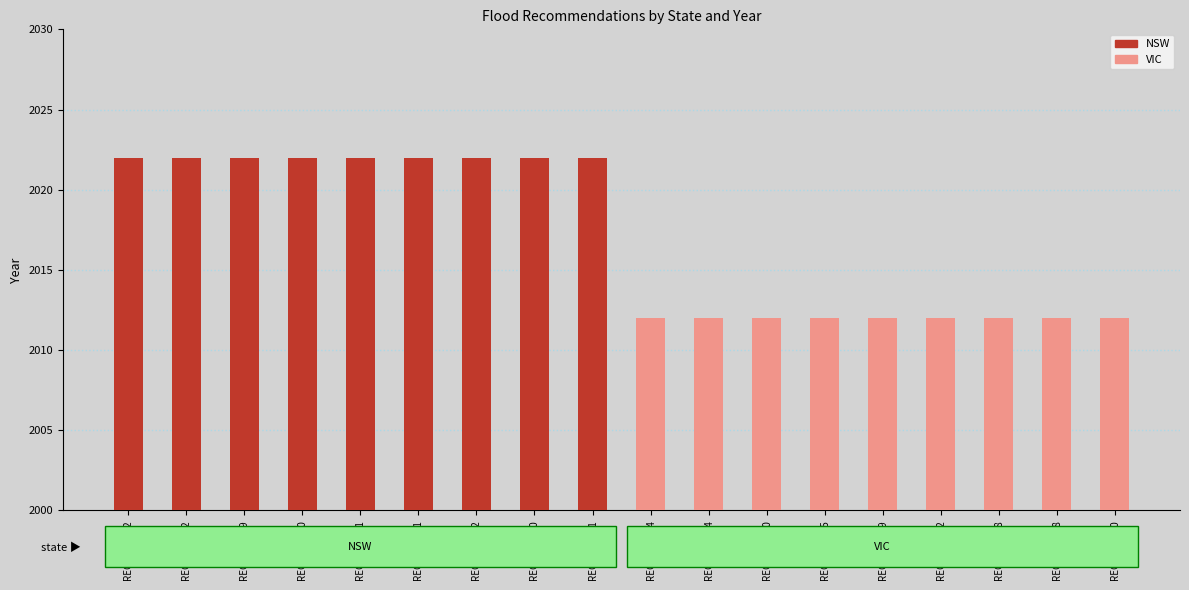

Rank the series by their average value, from highest to lowest.

NSW, VIC